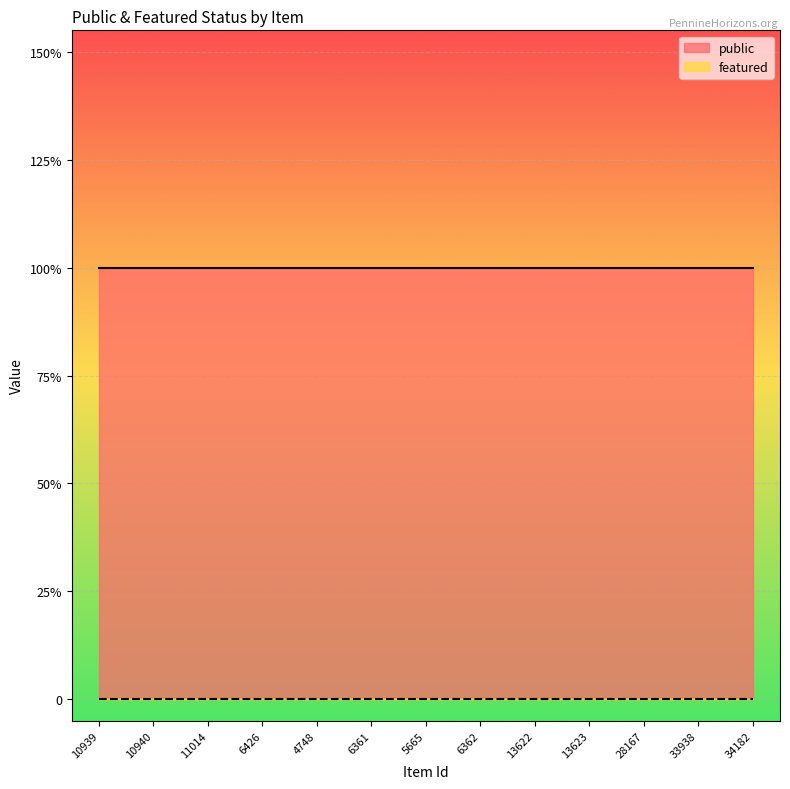

Reading left to right, transcribe all the data shown in this chart.

public: 10939=1	10940=1	11014=1	6426=1	4748=1	6361=1	5665=1	6362=1	13622=1	13623=1	28167=1	33938=1	34182=1
featured: 10939=0	10940=0	11014=0	6426=0	4748=0	6361=0	5665=0	6362=0	13622=0	13623=0	28167=0	33938=0	34182=0